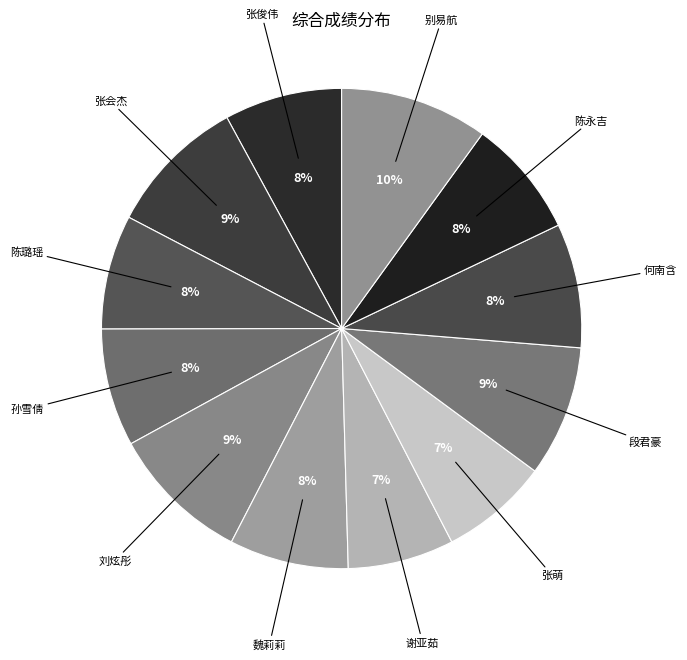

Is the sum of 别易航 and 陈永吉 greater than half?

No